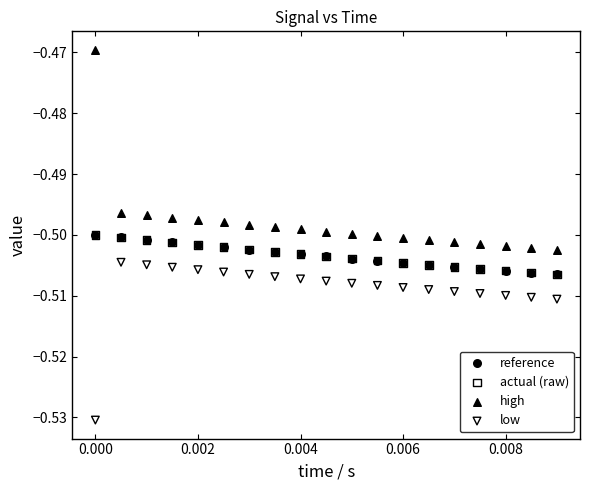

Which series reaches the maximum Y coordinate?

high